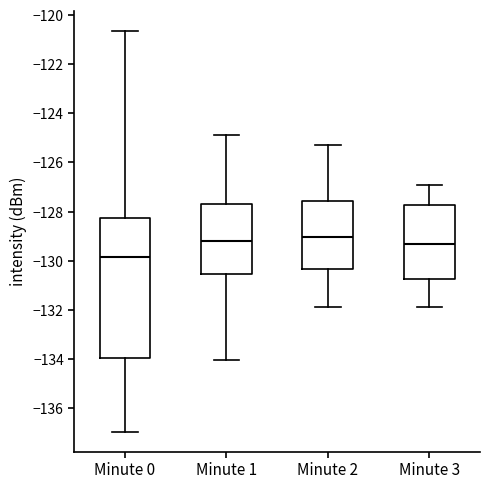

Reading left to right, transcribe this box plot: for each box, give where its median line is, the range the box spans, and where its two whiskers end, as read against the y-axis. The values are not printed on the chart, so give them approximately, as read against the axis.

Minute 0: median -129.8, box -134.0 to -128.2, whiskers -137.0 to -120.6
Minute 1: median -129.2, box -130.6 to -127.6, whiskers -134.0 to -124.8
Minute 2: median -129.0, box -130.4 to -127.6, whiskers -131.8 to -125.2
Minute 3: median -129.2, box -130.8 to -127.8, whiskers -131.8 to -126.8